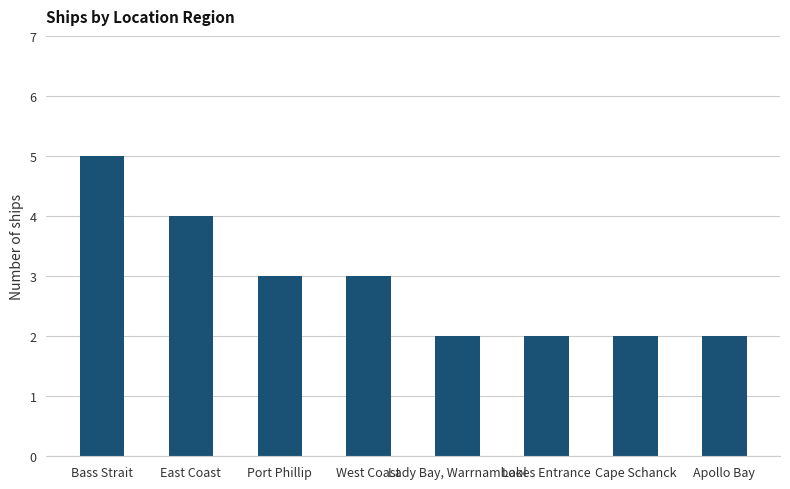

What is the change in value from East Coast to Port Phillip?

-1